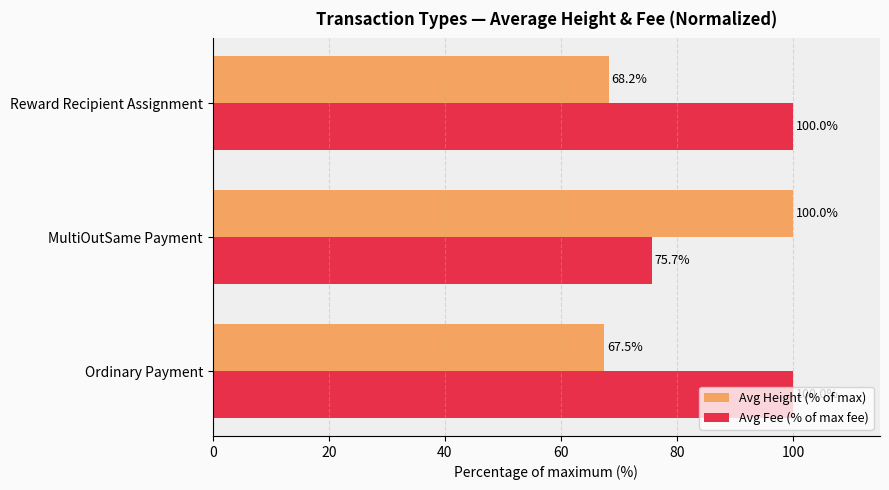

What is the maximum value shown in the chart?

100.0